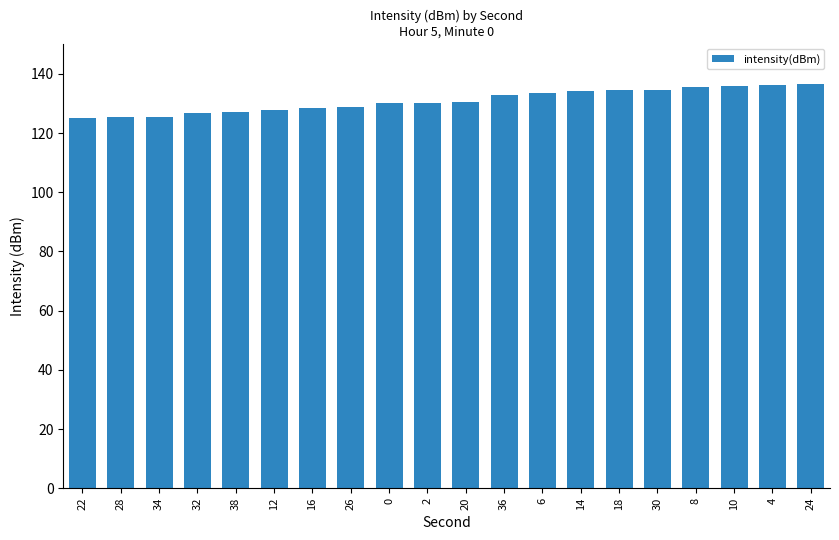

Approximately how many times larger is the value at 20 compared to 16?

1.0